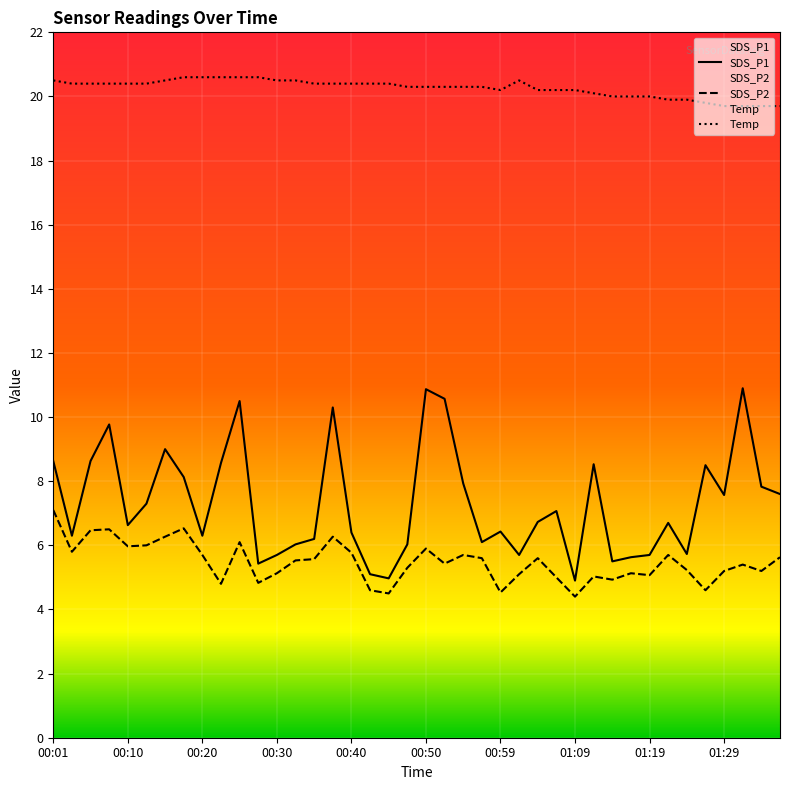

Which series has the largest total across all categories?

Temp